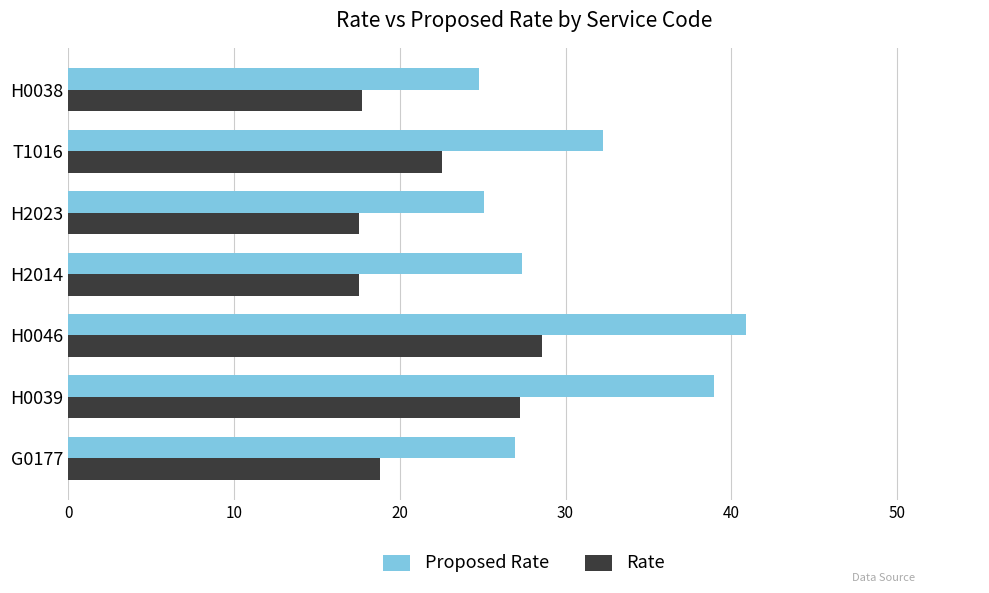

Which series has the widest spread of values?

Proposed Rate